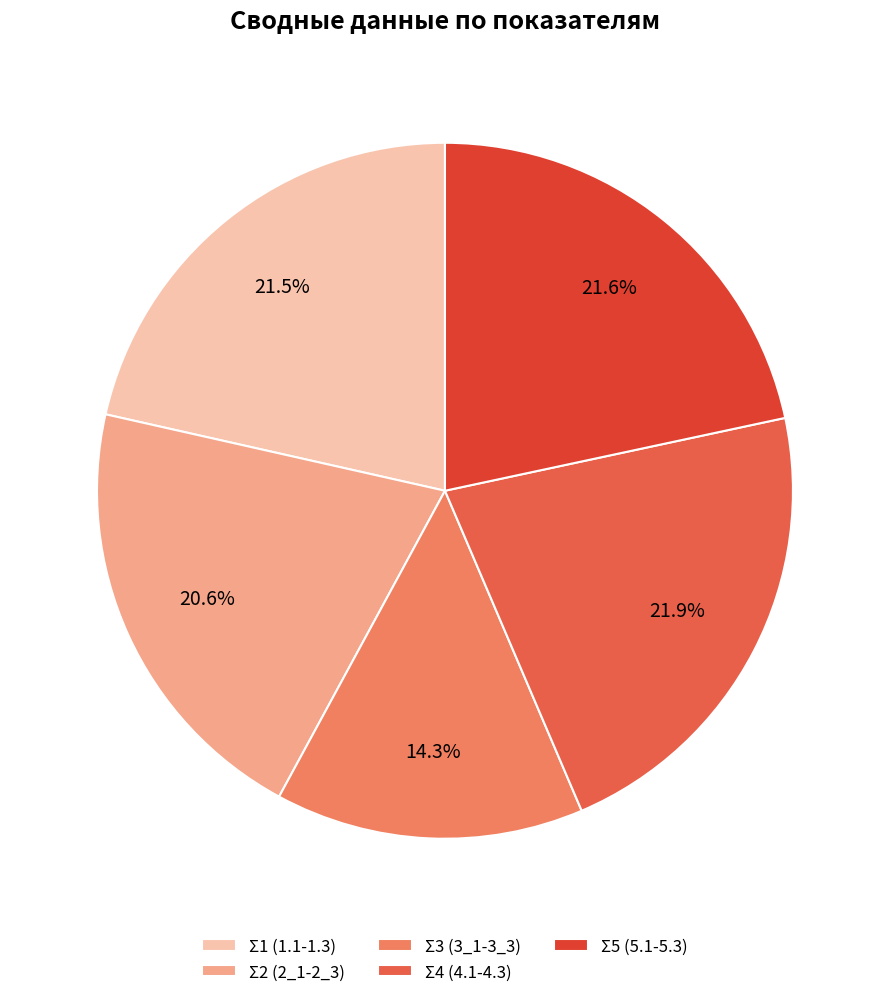

To the nearest percent, what is the average slice percentage?

20%